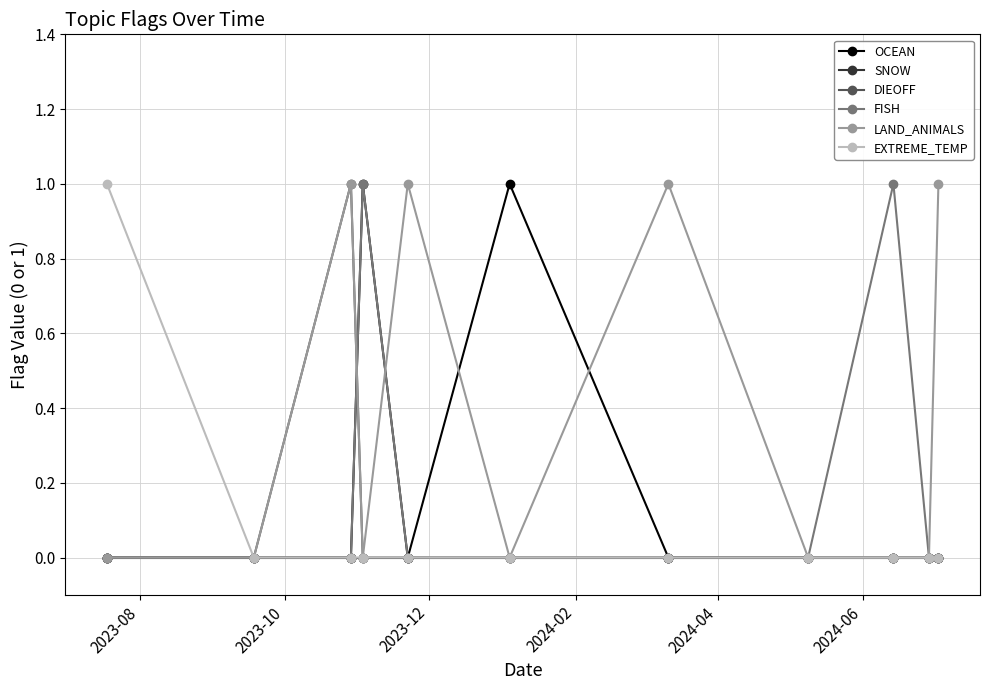

Between 2024-04 and 2023-08, which is larger?

2024-04